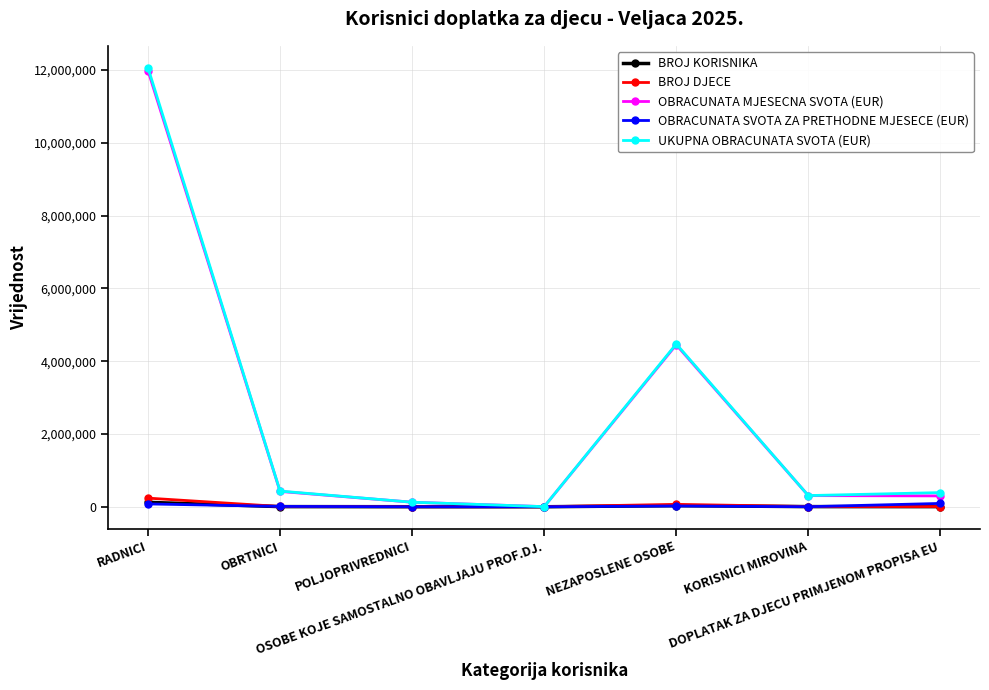

Is the value of OBRACUNATA MJESECNA SVOTA (EUR) at RADNICI greater than the value of BROJ KORISNIKA at KORISNICI MIROVINA?

Yes